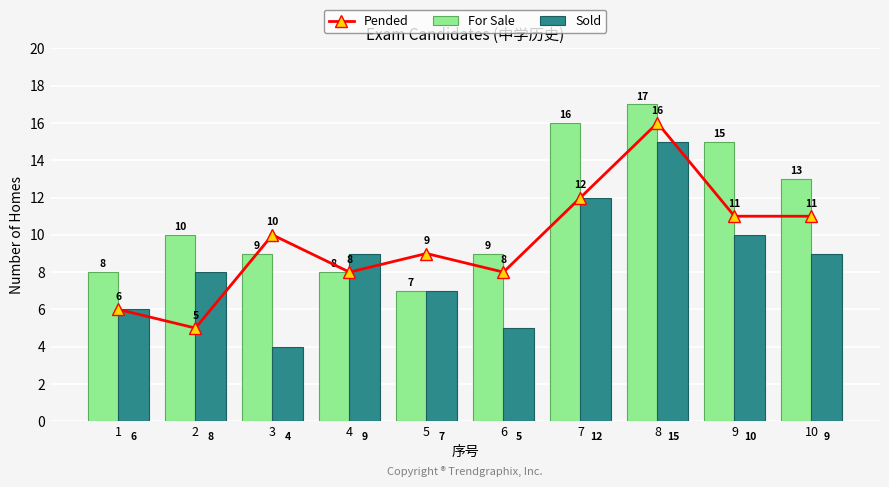

What is the highest value of the Sold series?

15